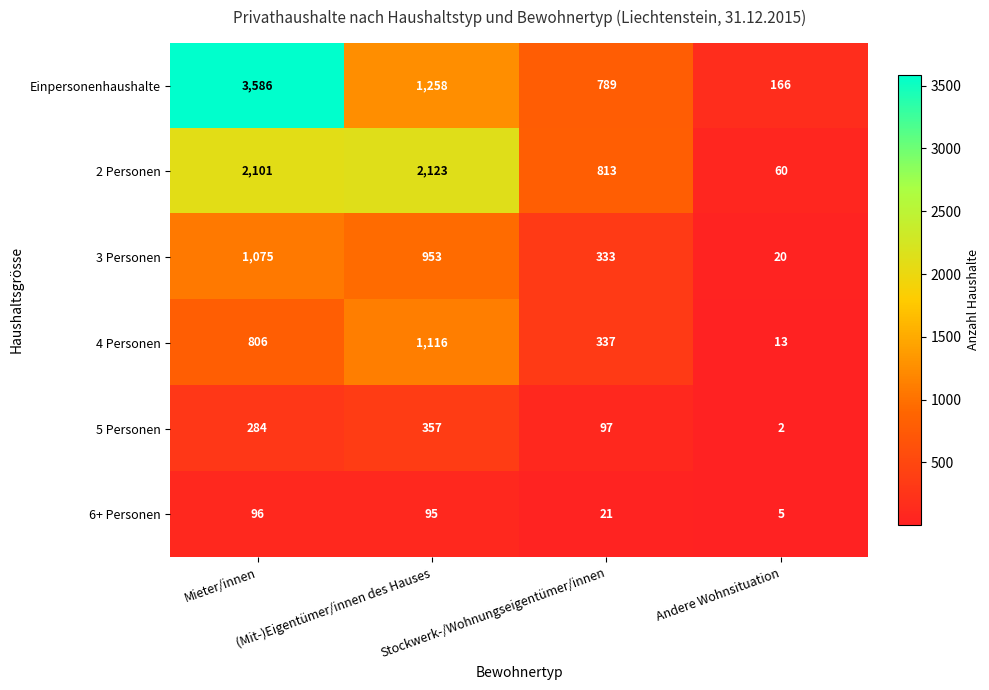

What is the difference between the maximum and minimum values in the 5 Personen series?

355